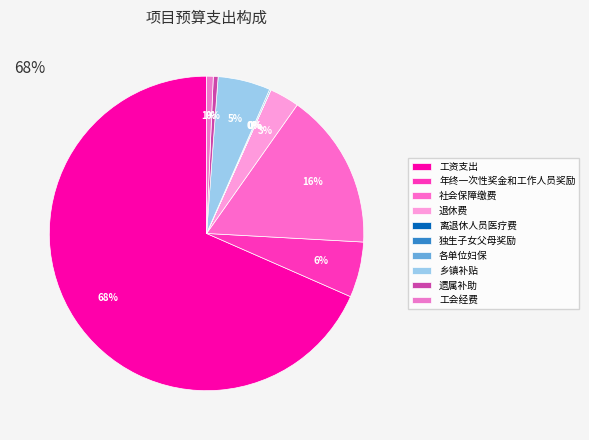

Is it true that 乡镇补贴 is 5% of the pie?

True